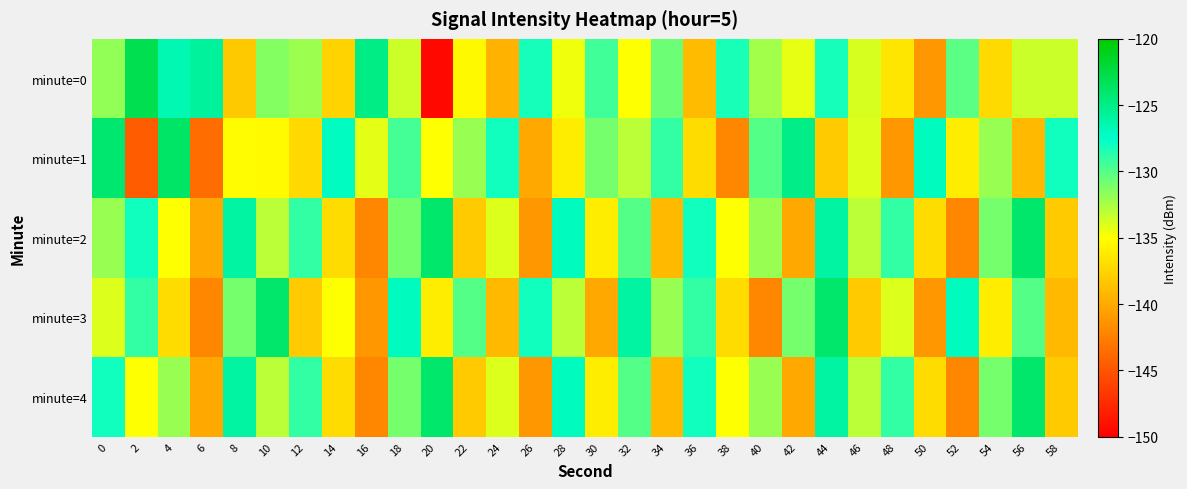

At which category is the sum across all series the highest?

44